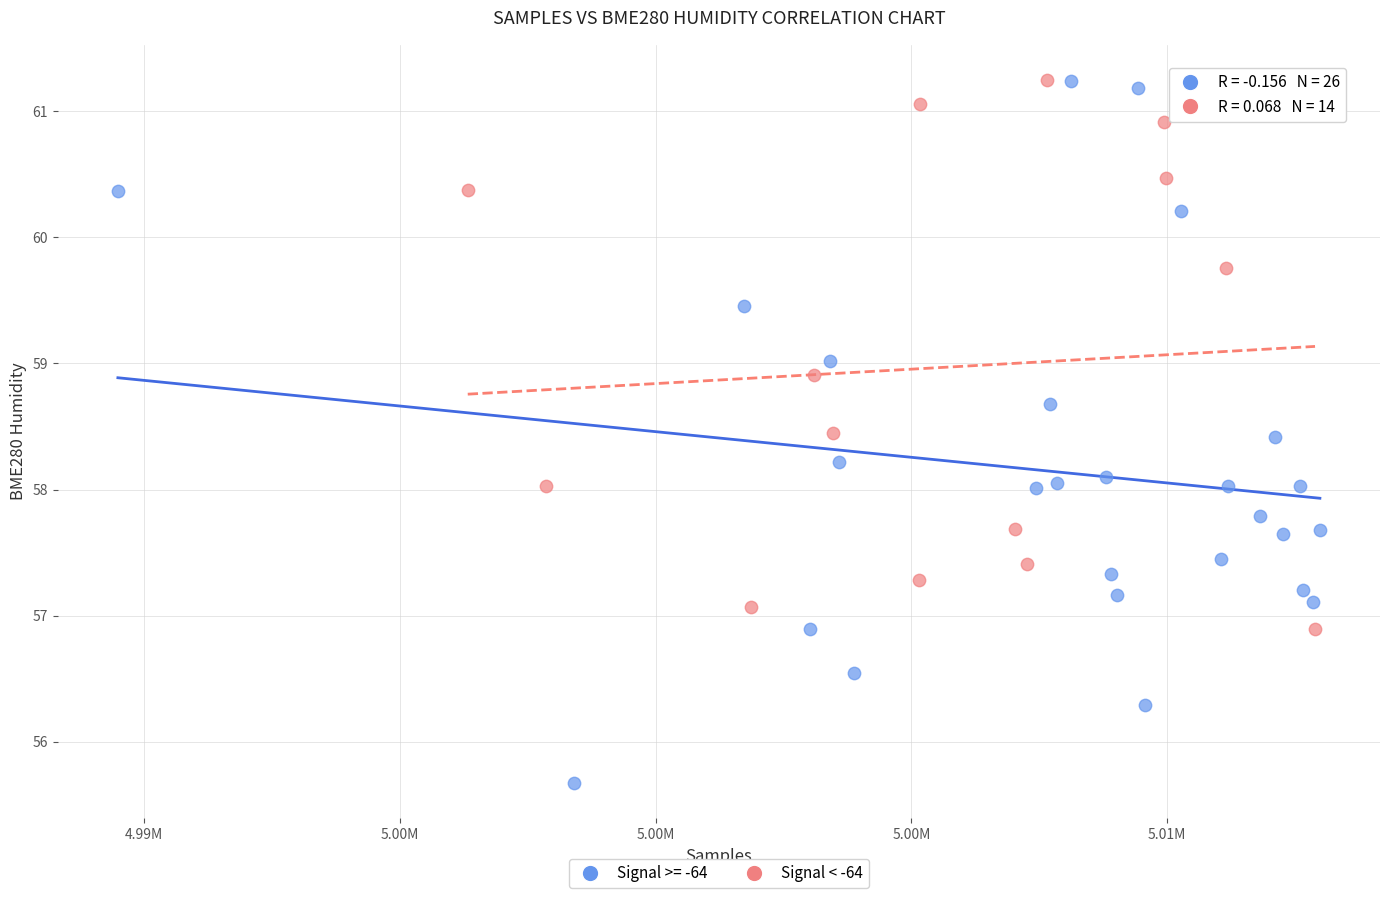

Which series has the widest spread of Y values?

Signal >= -64